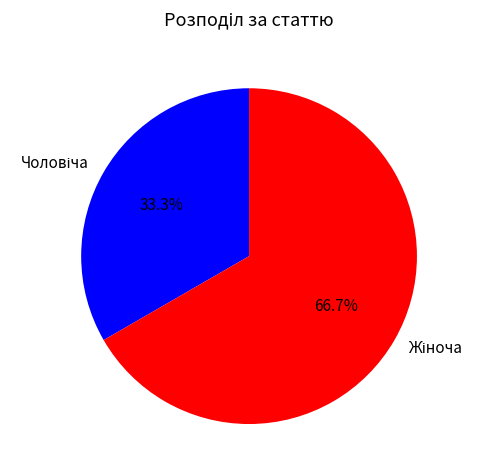

Is there a majority slice in this chart?

Yes